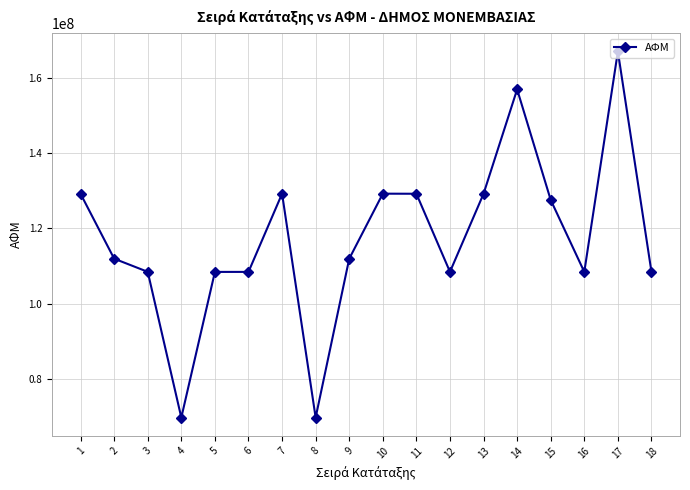

Where is the first local minimum?

4